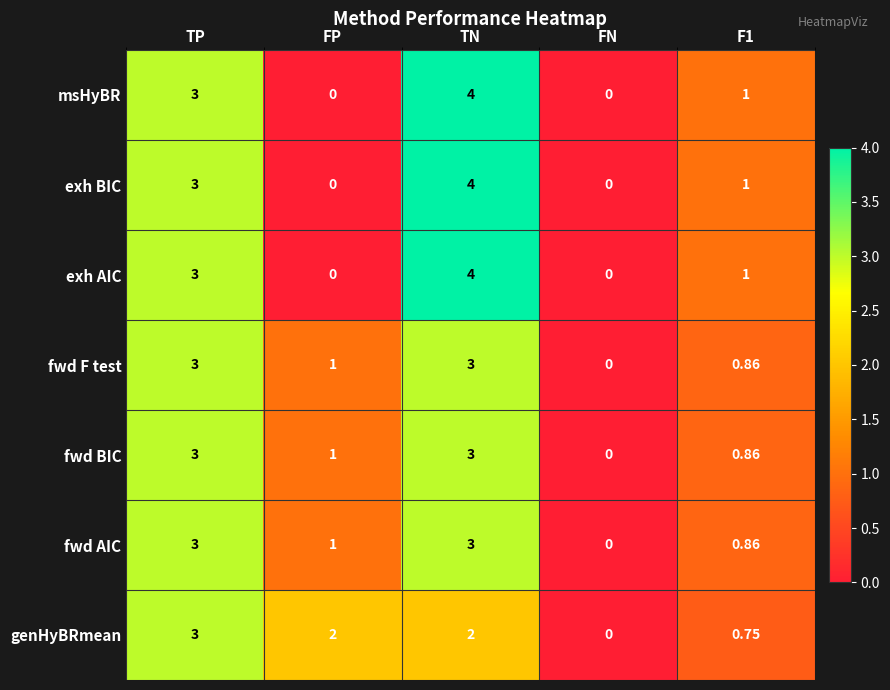

Is the value of exh BIC at FP greater than the value of genHyBRmean at FP?

No